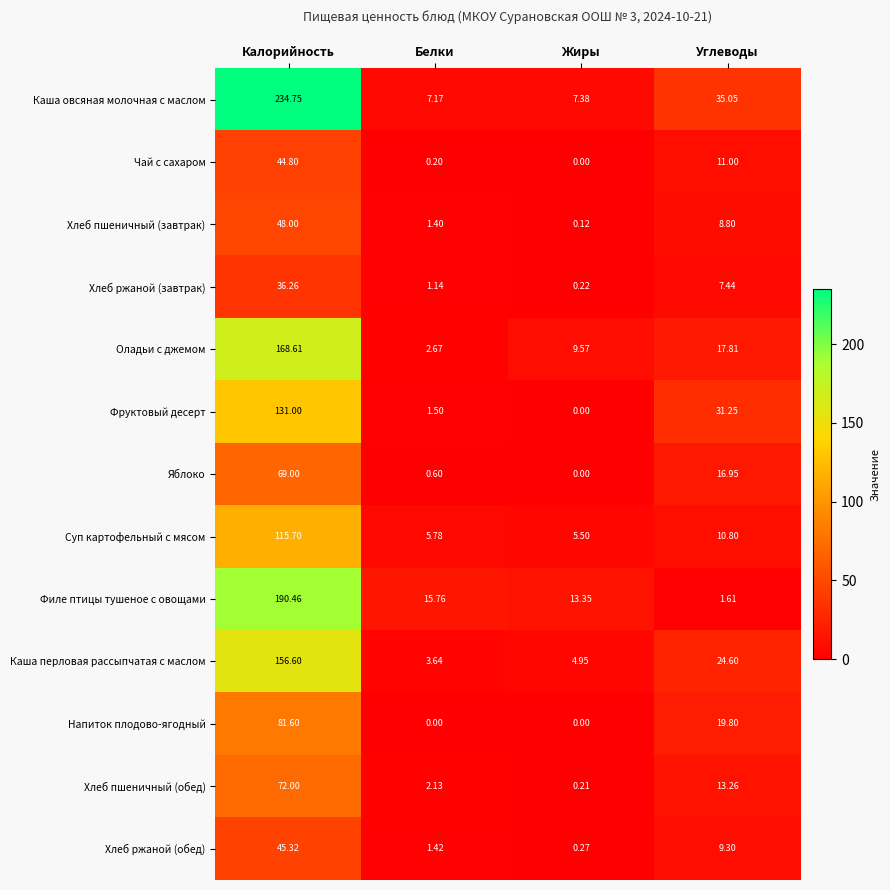

How many series are shown in this chart?

13